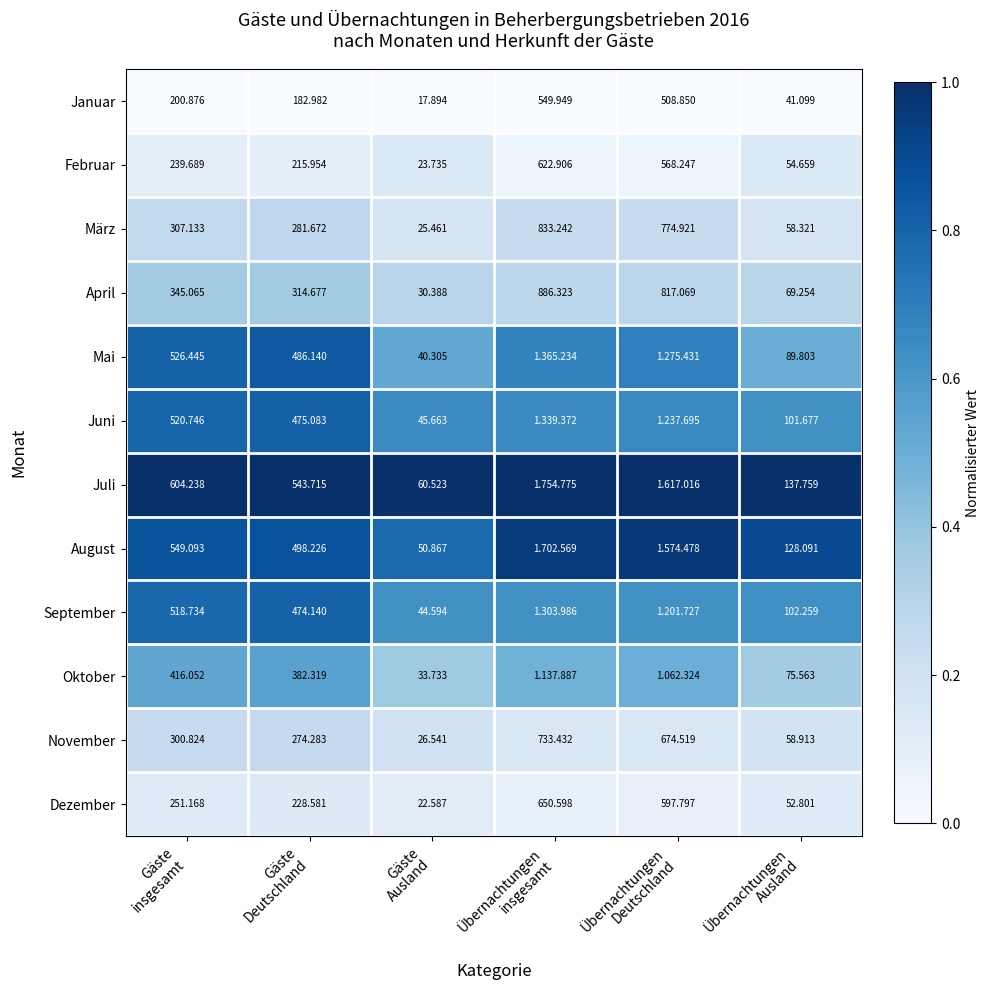

How many values in the Februar series are below 239?

3